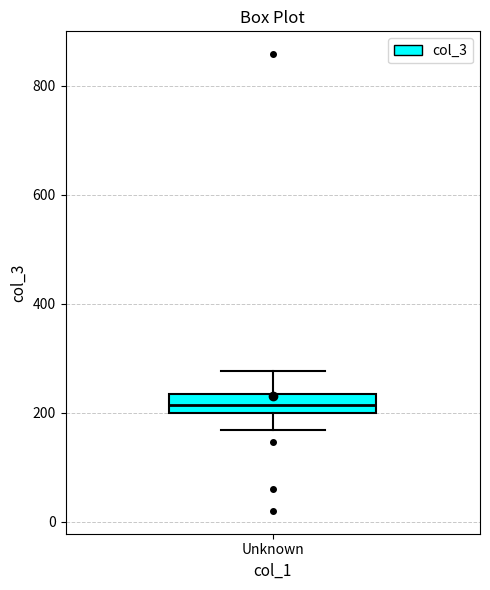

Transcribe this box plot: give where the median line is, the range the box spans, and where the two whiskers end, as read against the y-axis. The values are not printed on the chart, so give them approximately, as read against the axis.

median 220, box 200 to 240, whiskers 160 to 280